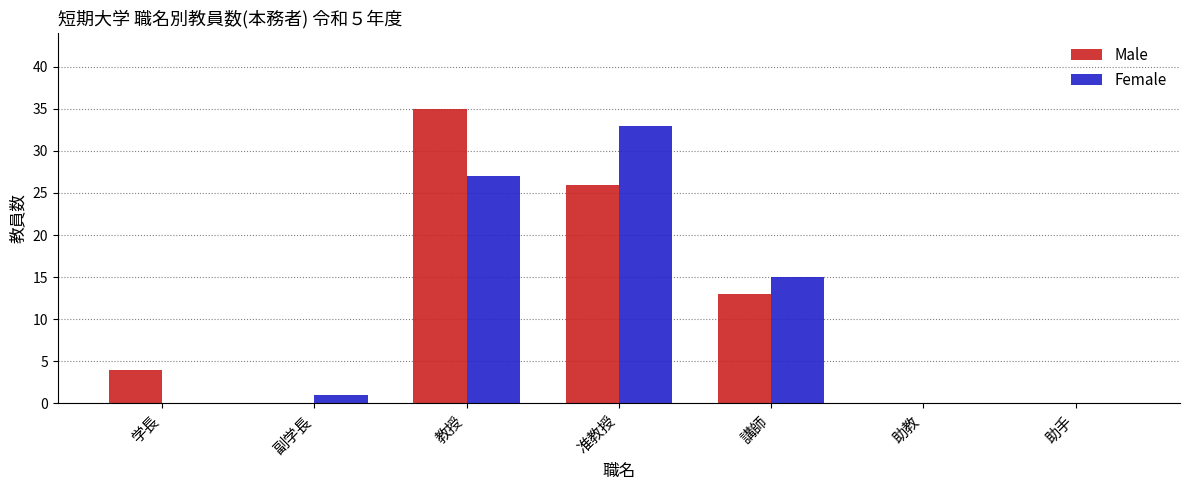

Are the bars grouped side by side (vs. stacked)?

Yes